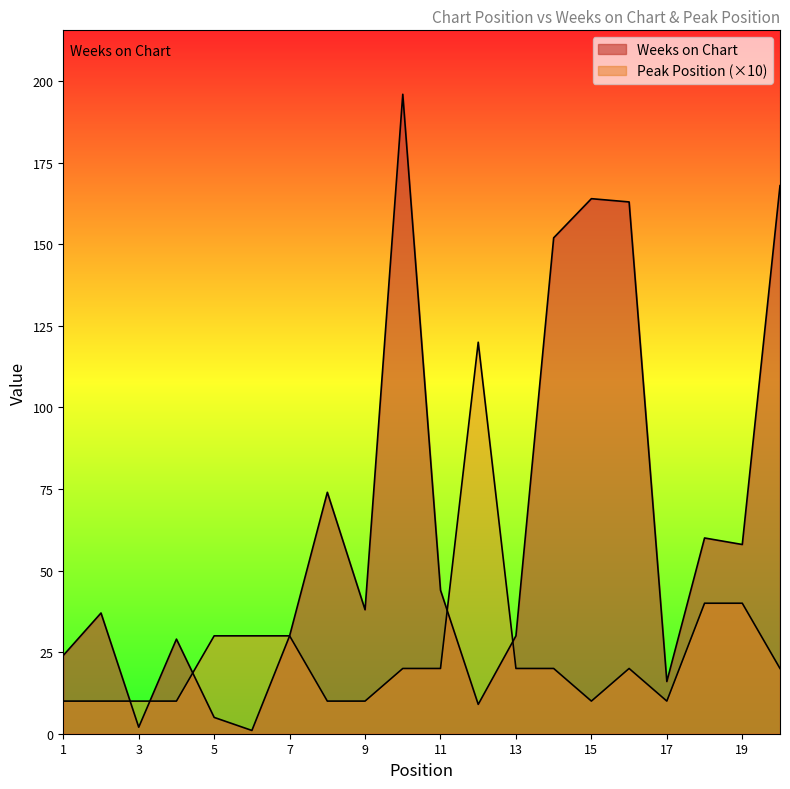

What are all the series names shown in the legend?

Weeks on Chart, Peak Position